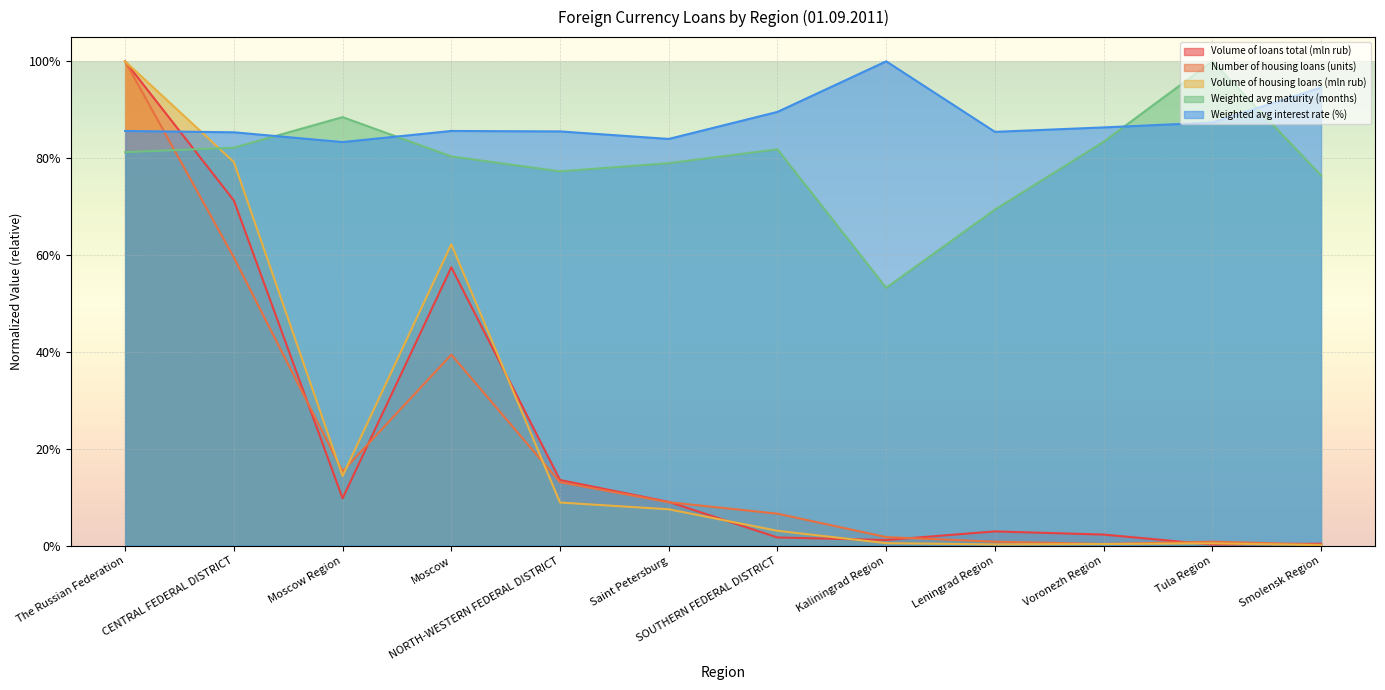

Does the chart display data point markers on the line(s)?

No